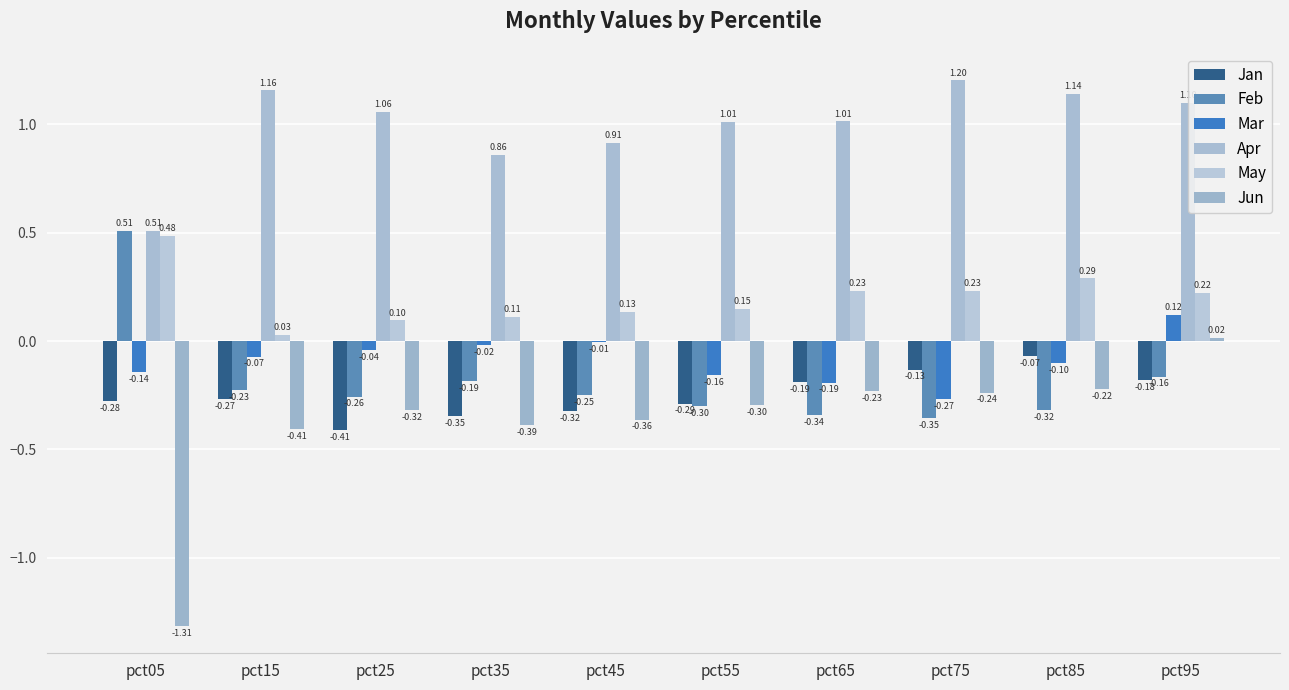

Is the value of May at pct25 greater than the value of Apr at pct25?

No